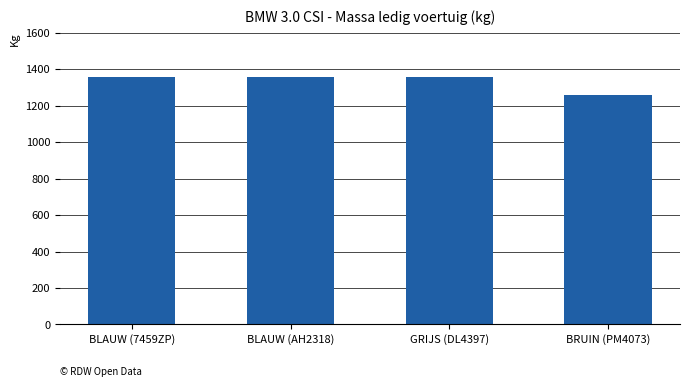

What is the change in value from BLAUW (AH2318) to BRUIN (PM4073)?

-99